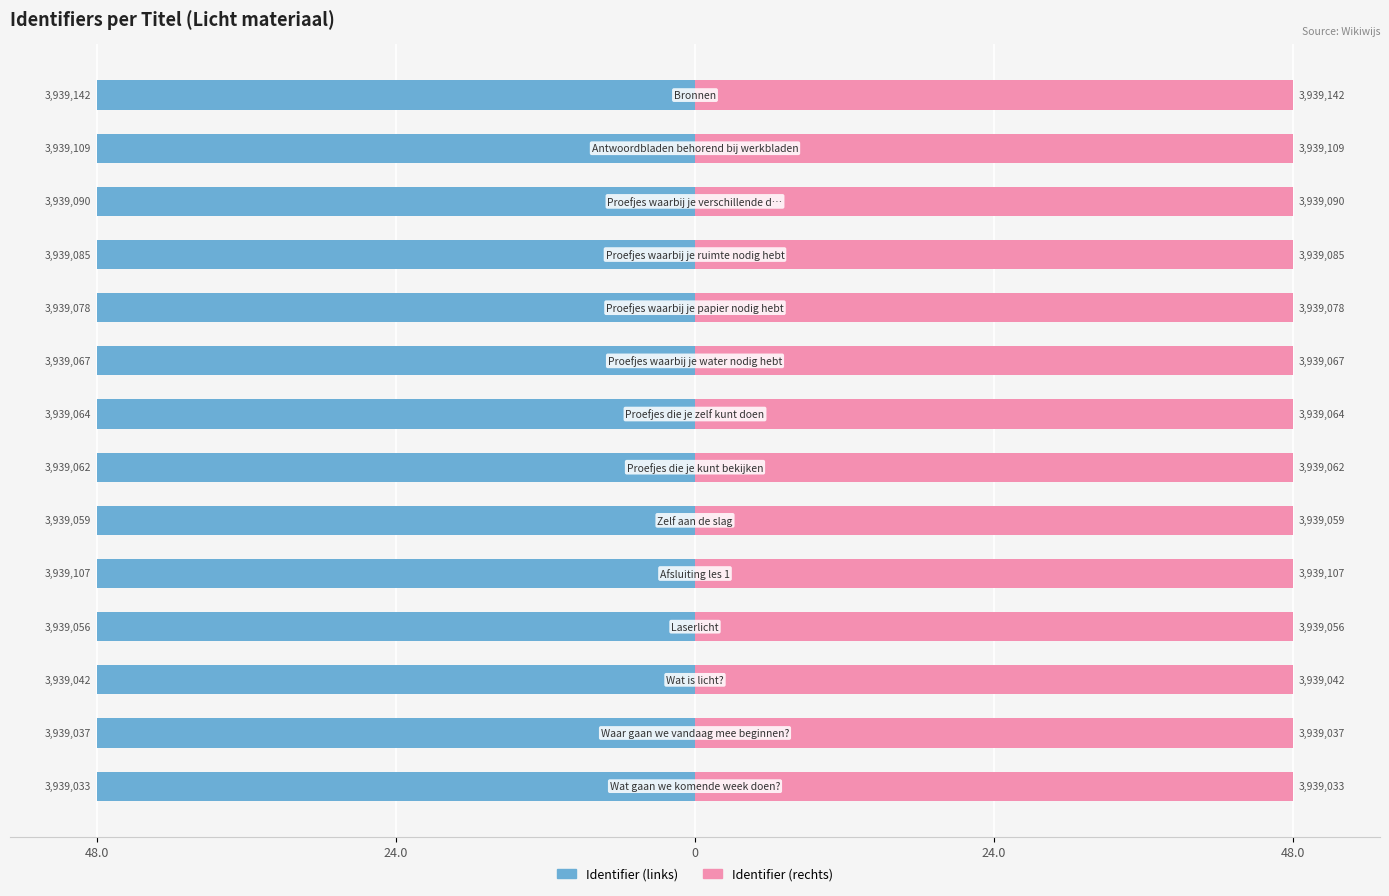

Between 8 and 11, which is larger?

8